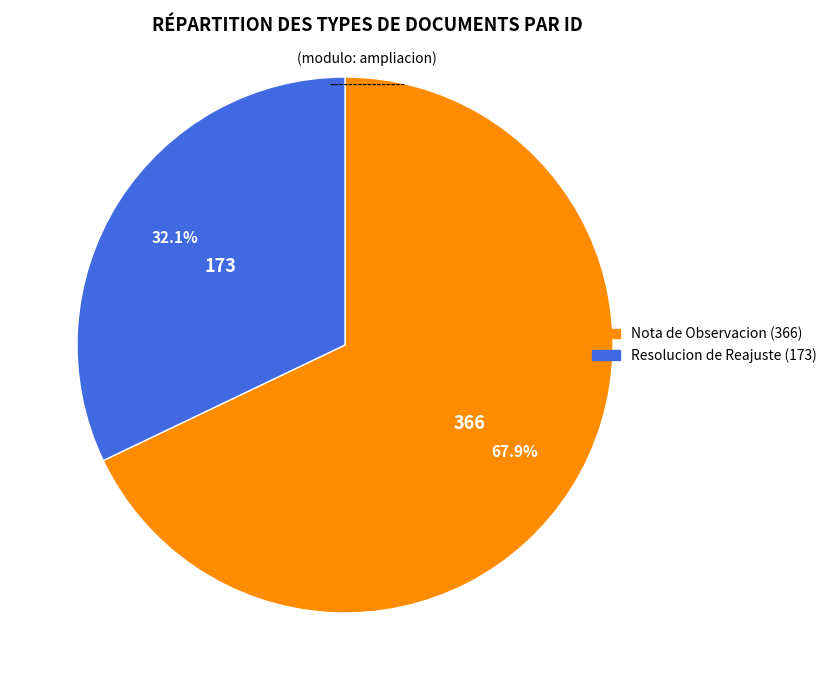

Approximately how many times larger is the value at Nota de Observacion (366) compared to Resolucion de Reajuste (173)?

2.1